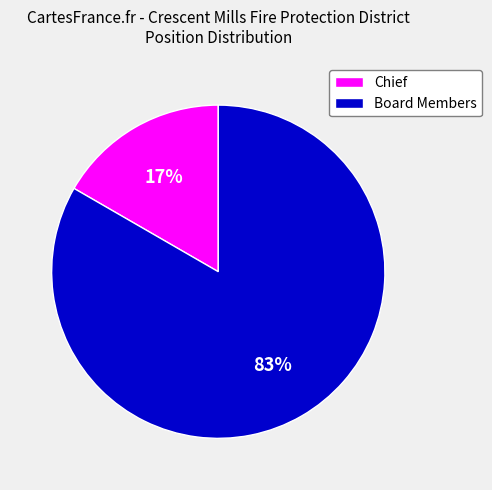

To the nearest percent, what portion does Chief represent?

17%